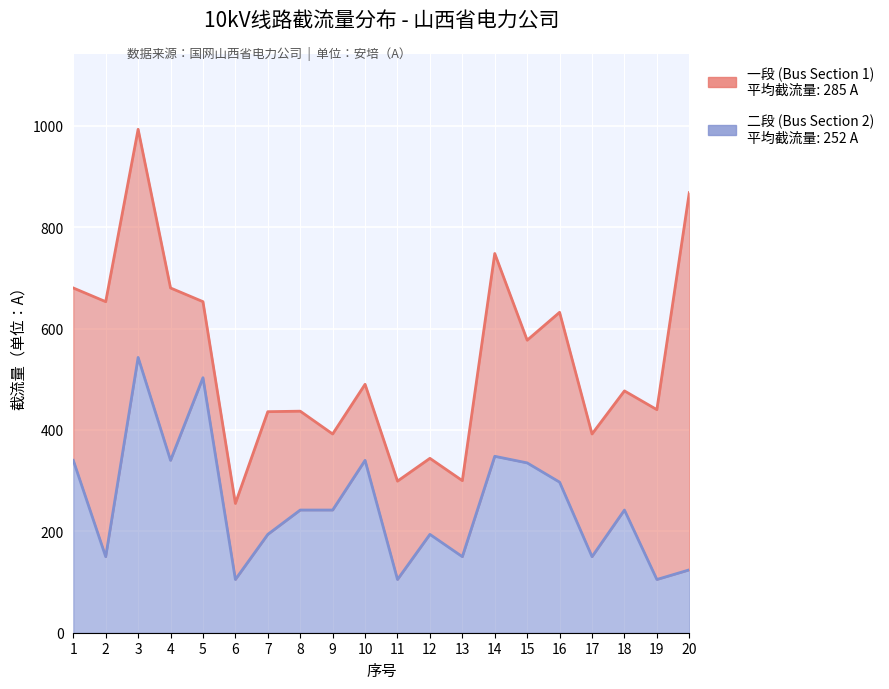

Is it true that the value at 18 is 242?

True